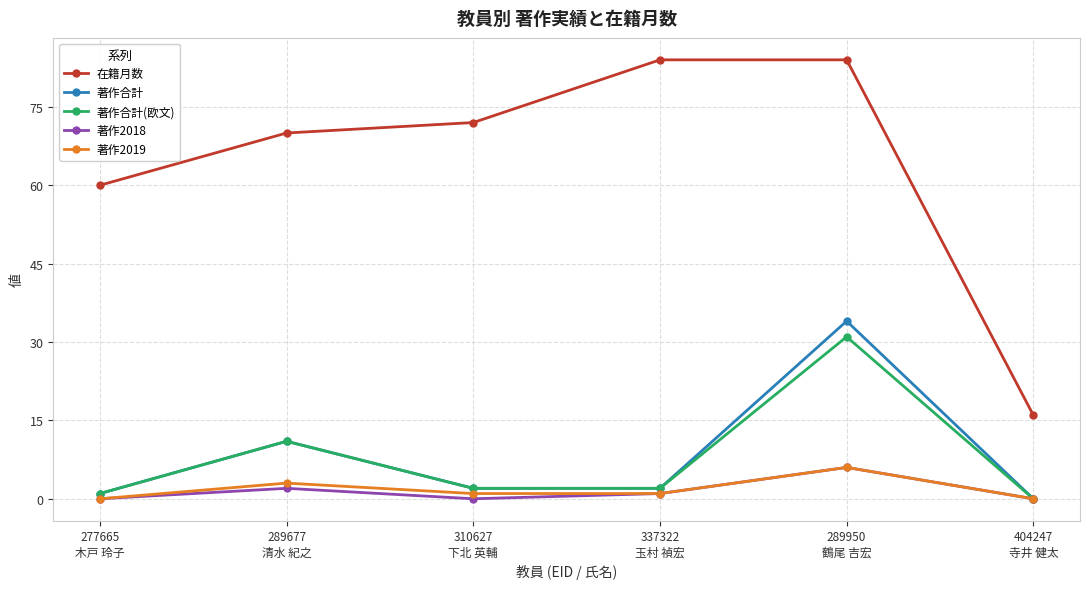

What is the label of the 2nd point from the left?

289677
清水 紀之